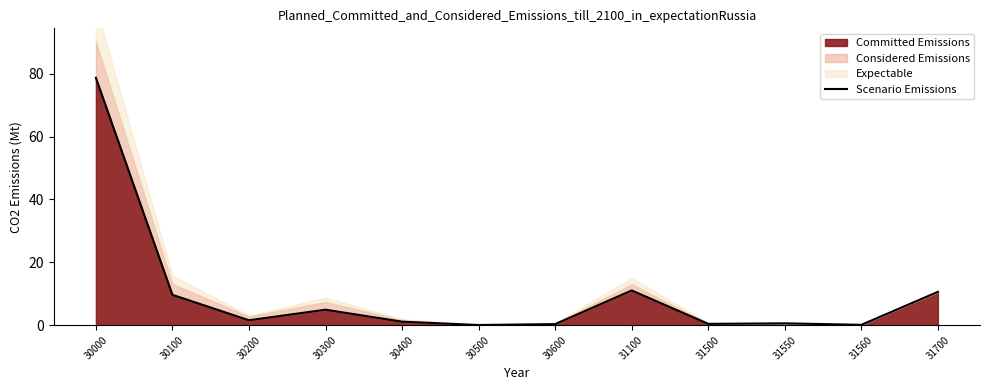

What is the sum of the values at 30200 and 30400?

2.7